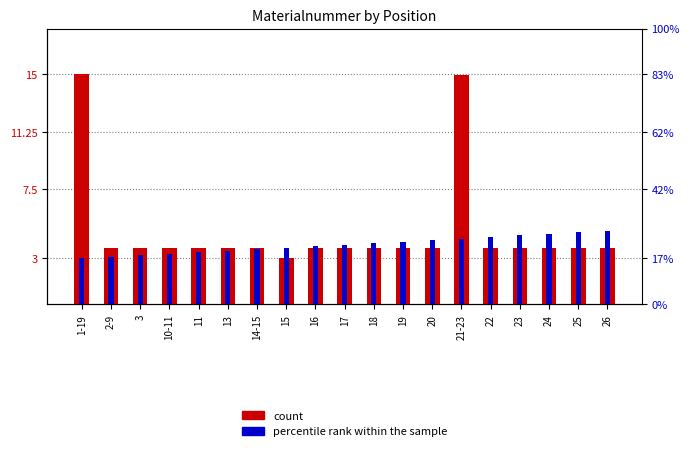

Which series has the largest total across all categories?

count